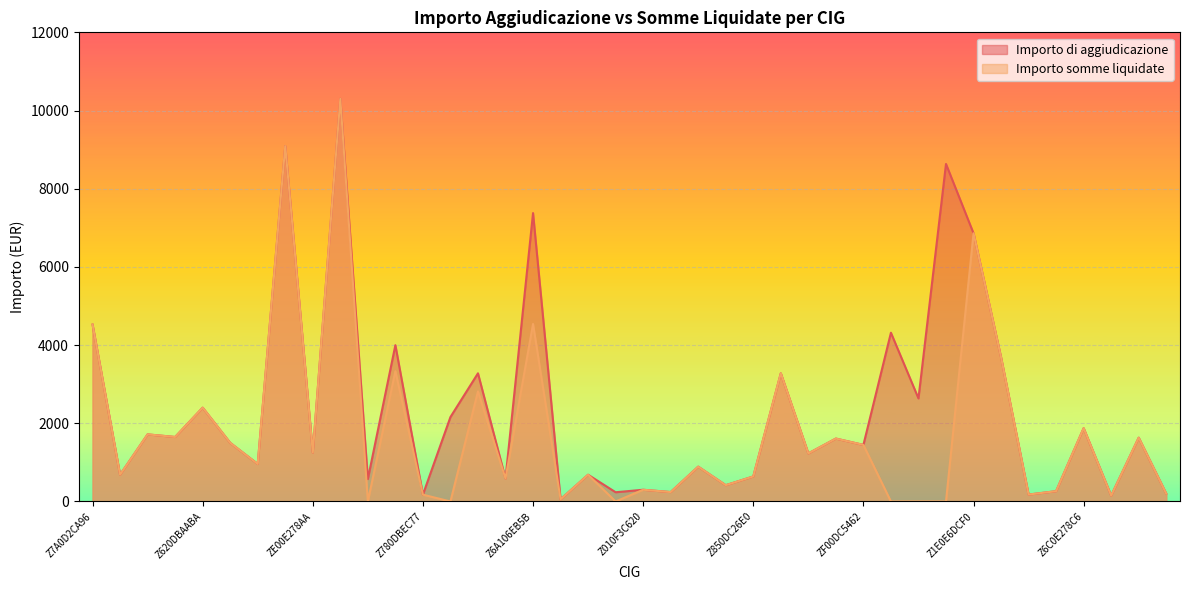

How many values in the Importo somme liquidate series are below 959?

20